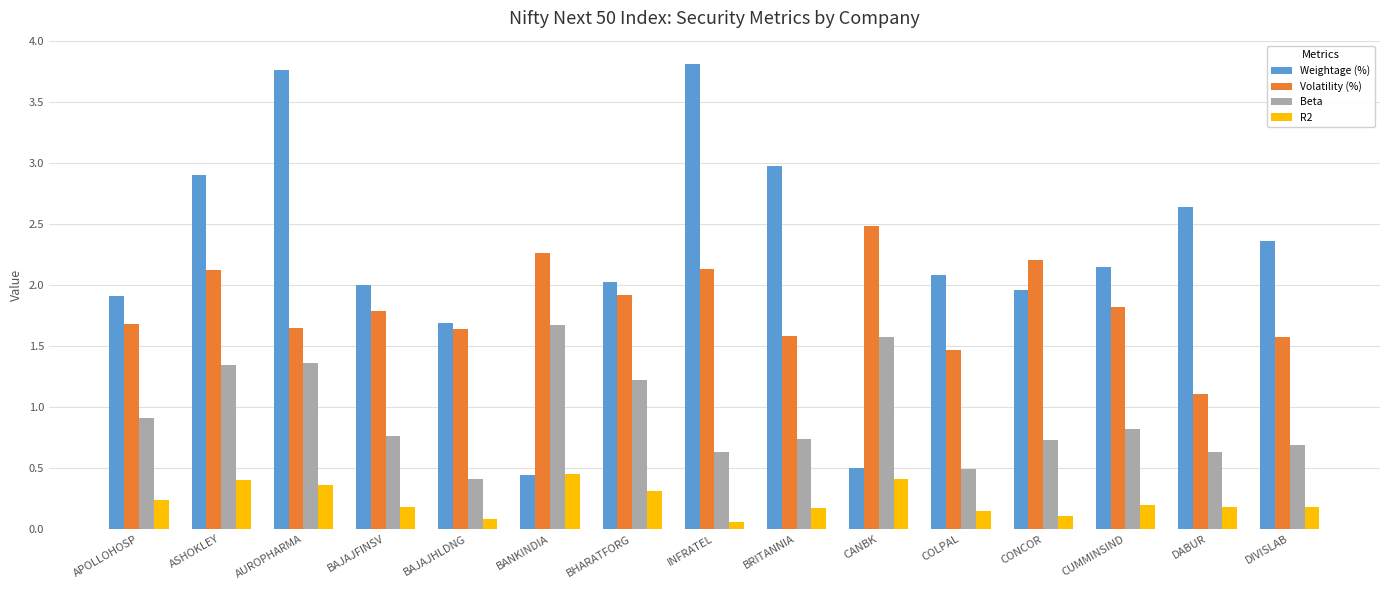

Which series has the largest range (max minus min)?

Weightage (%)